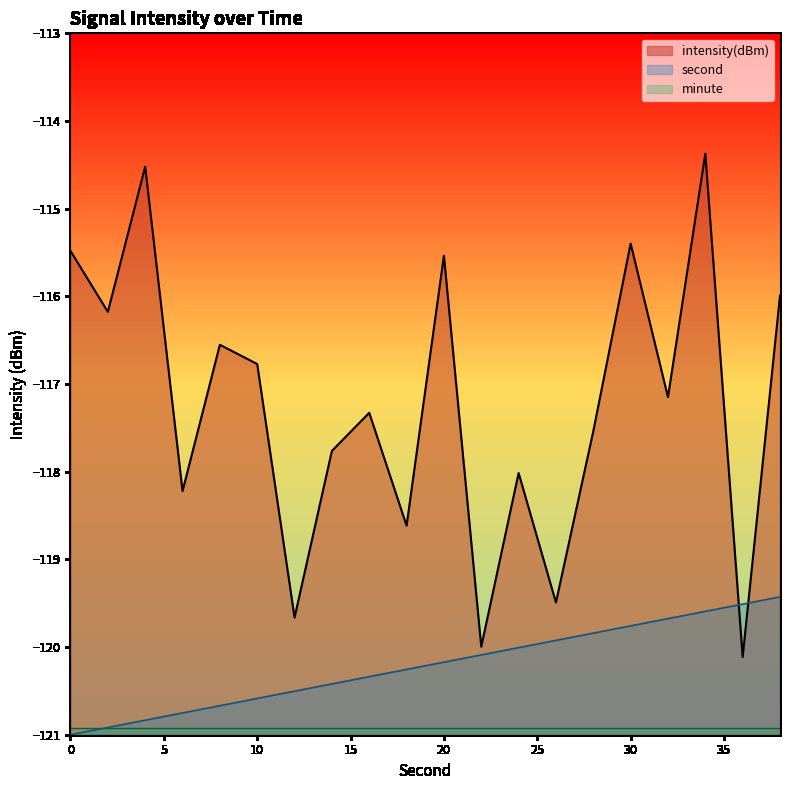

True or false: second and intensity(dBm) intersect in this chart.

True